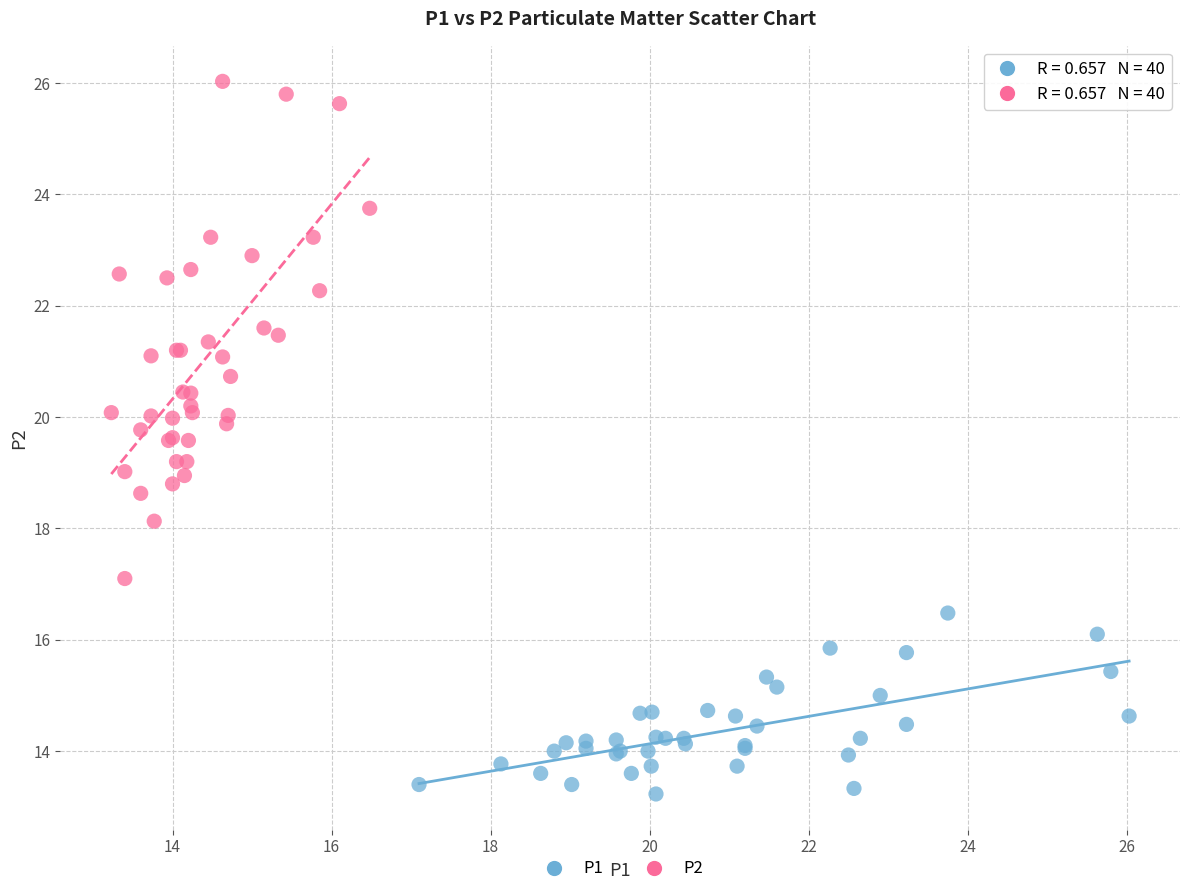

Which series has the widest spread of Y values?

P2